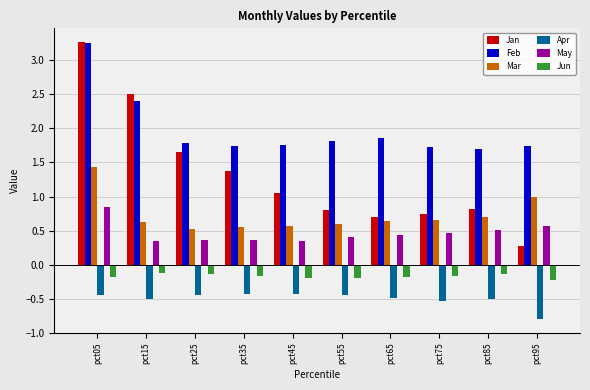

Between pct15 and pct75, which series saw the biggest shift?

Jan